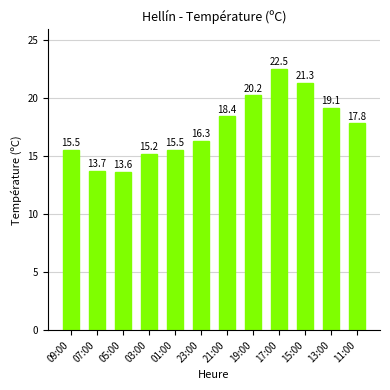

What position from the right is 11:00?

1